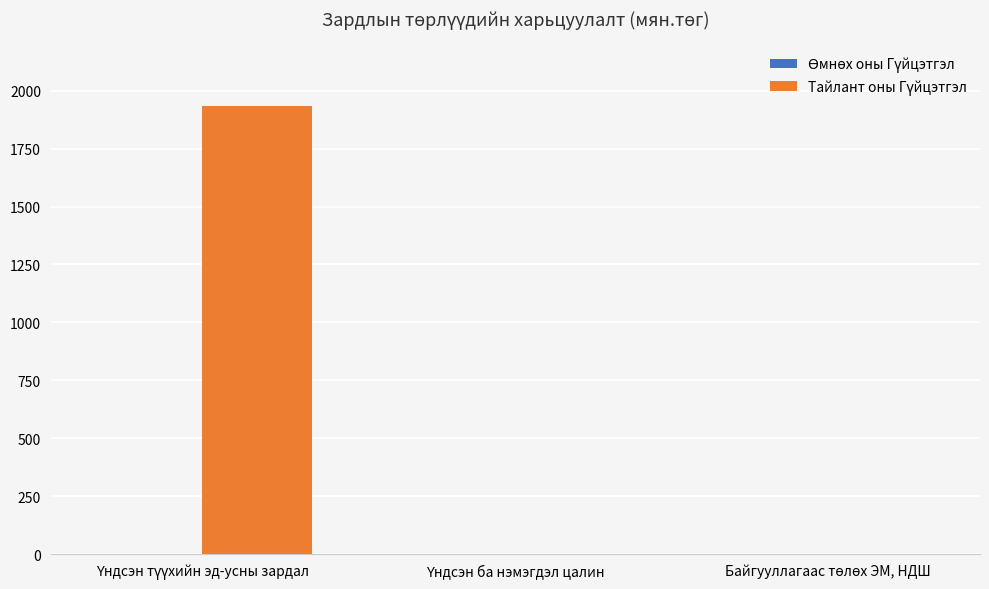

What is the sum of all values?

1934.4